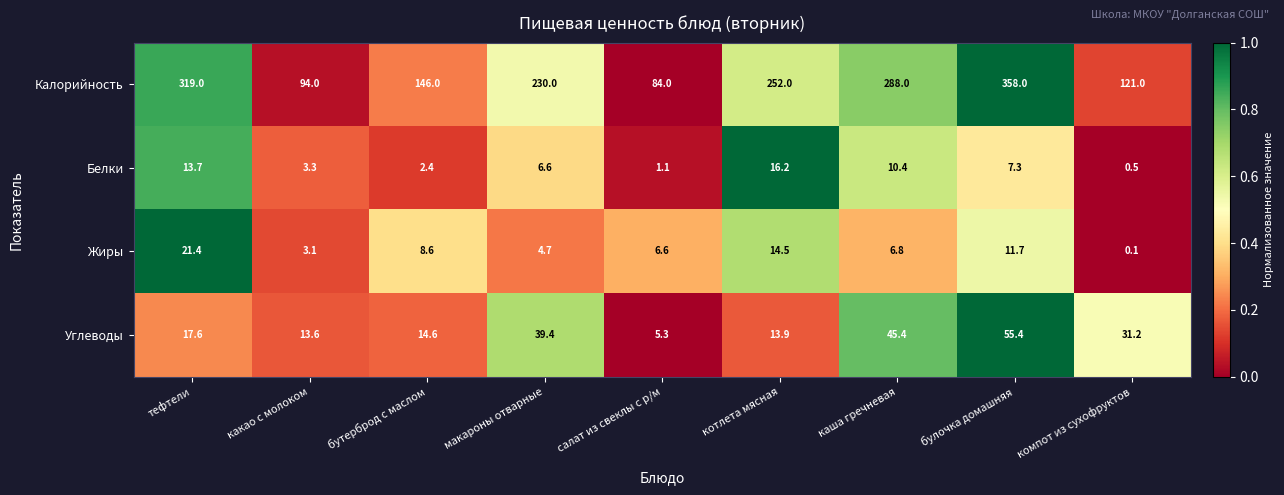

The value of Углеводы at котлета мясная is 13.9. True or false?

True